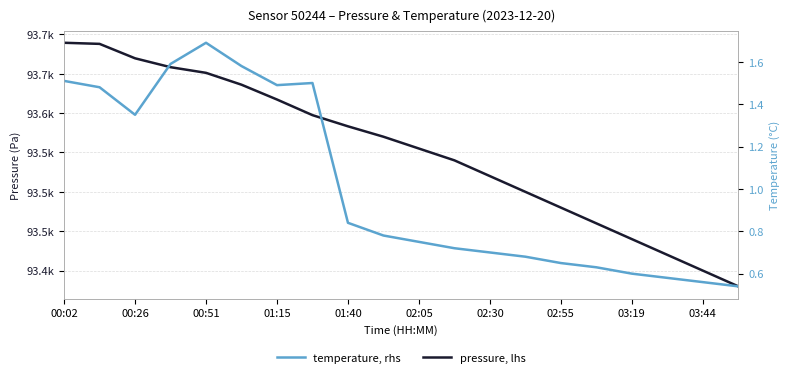

In temperature, how many points are lower than both neighbors (excluding endpoints)?

2